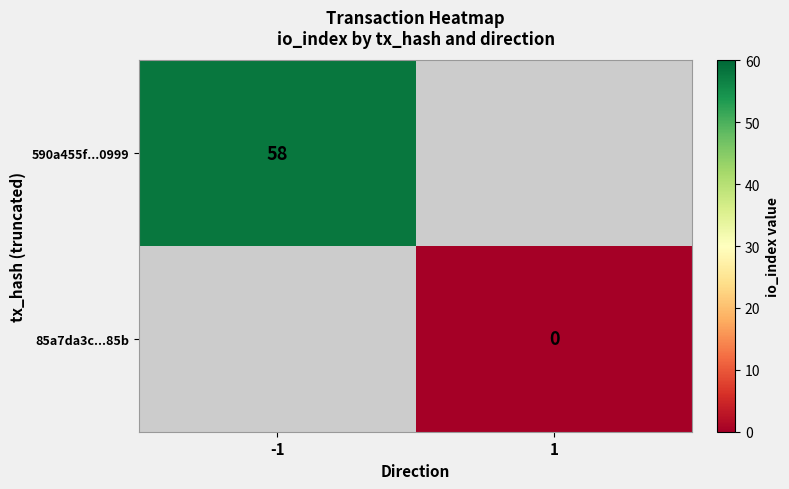

The value of 590a455f...0999 at -1 is 31. True or false?

False